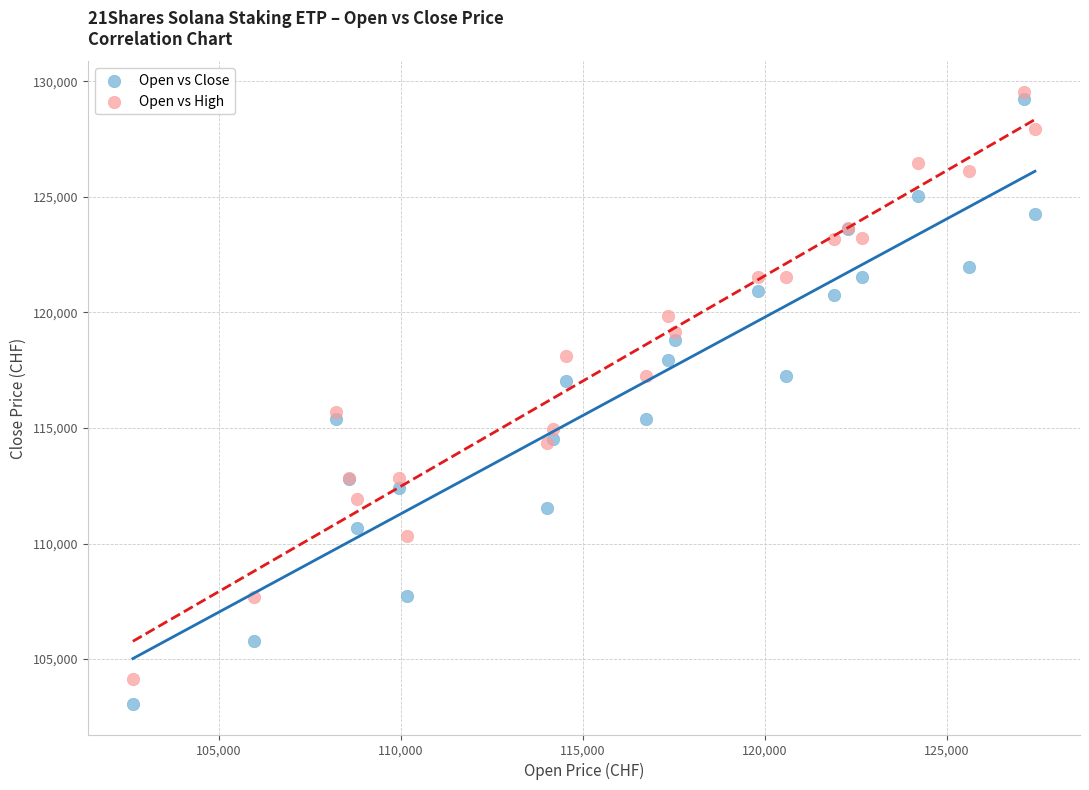

Which series has the widest spread of Y values?

Open vs Close